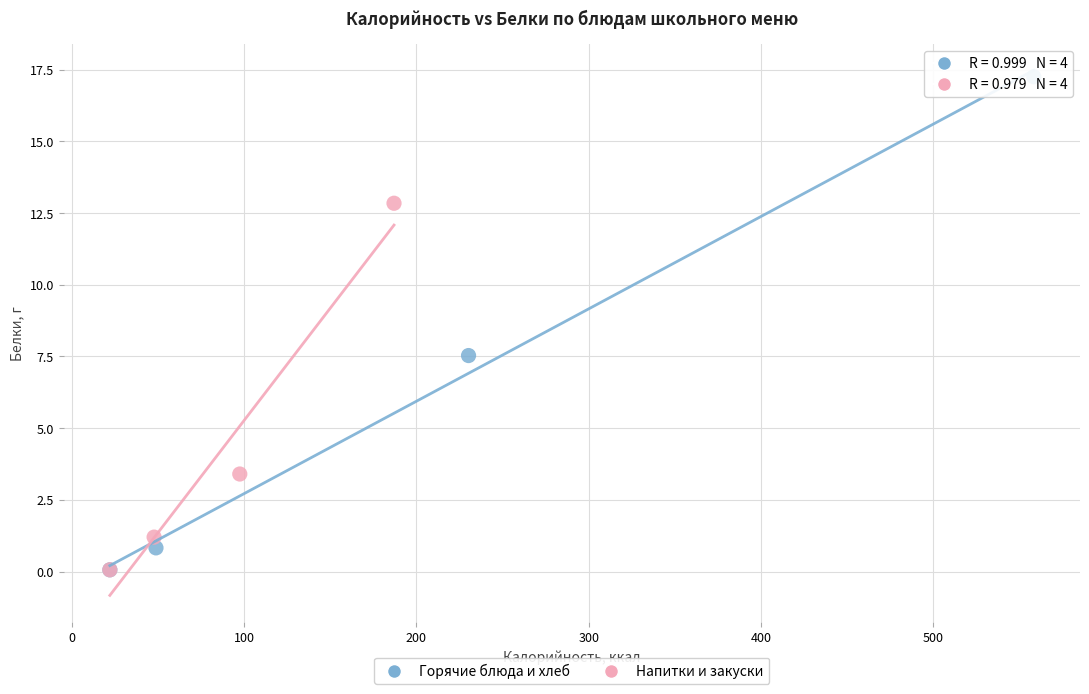

Which series reaches the maximum Y coordinate?

Горячие блюда и хлеб